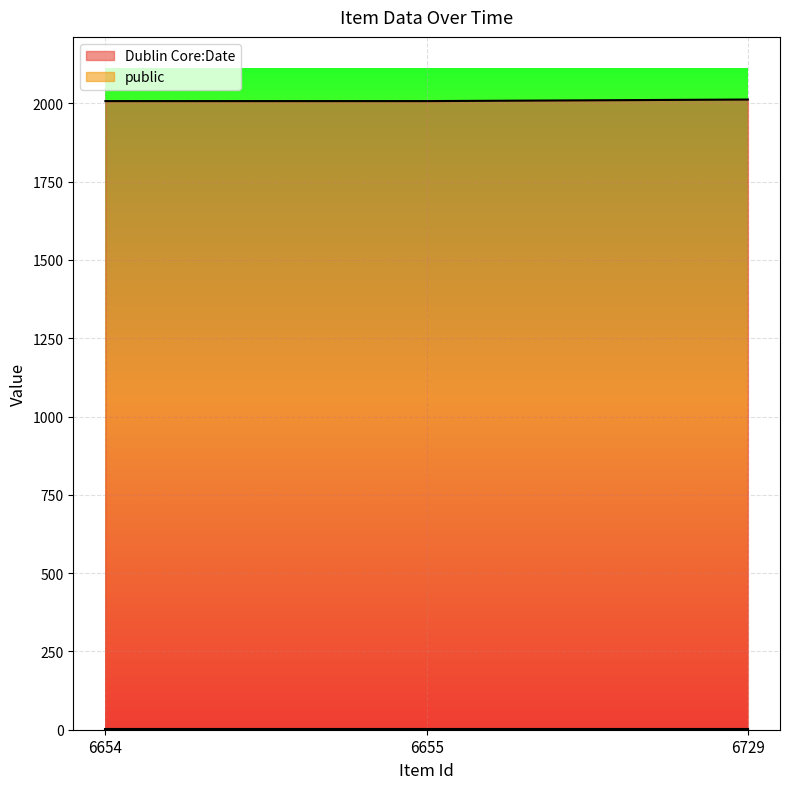

Rank the categories by value from highest to lowest.

6729, 6654, 6655